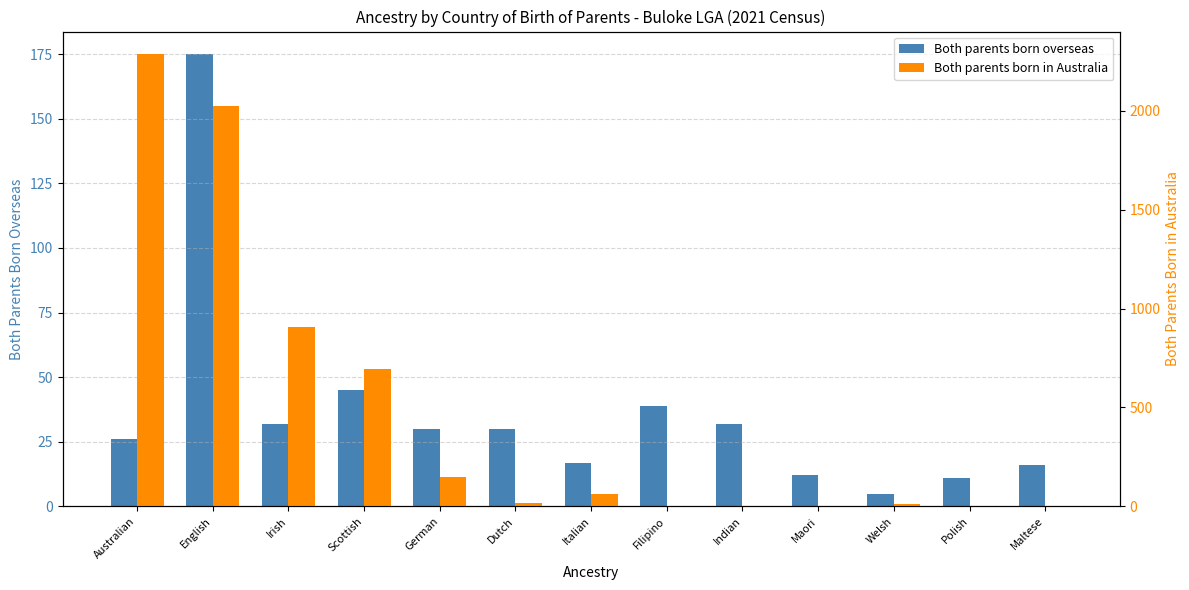

How many positive values does the Both parents born in Australia series have?

10